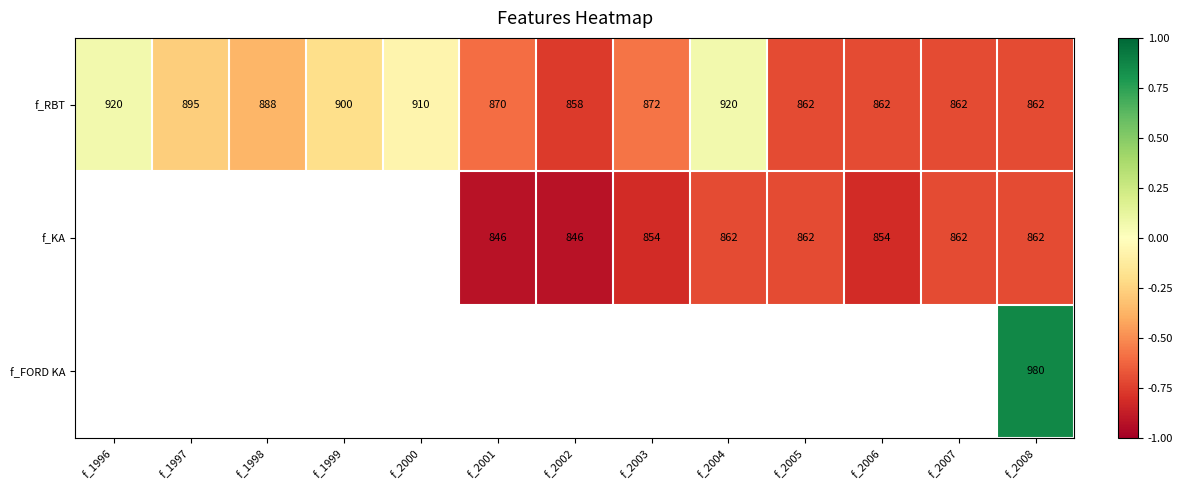

Is the value of f_KA at f_2006 greater than the value of f_RBT at f_2005?

No